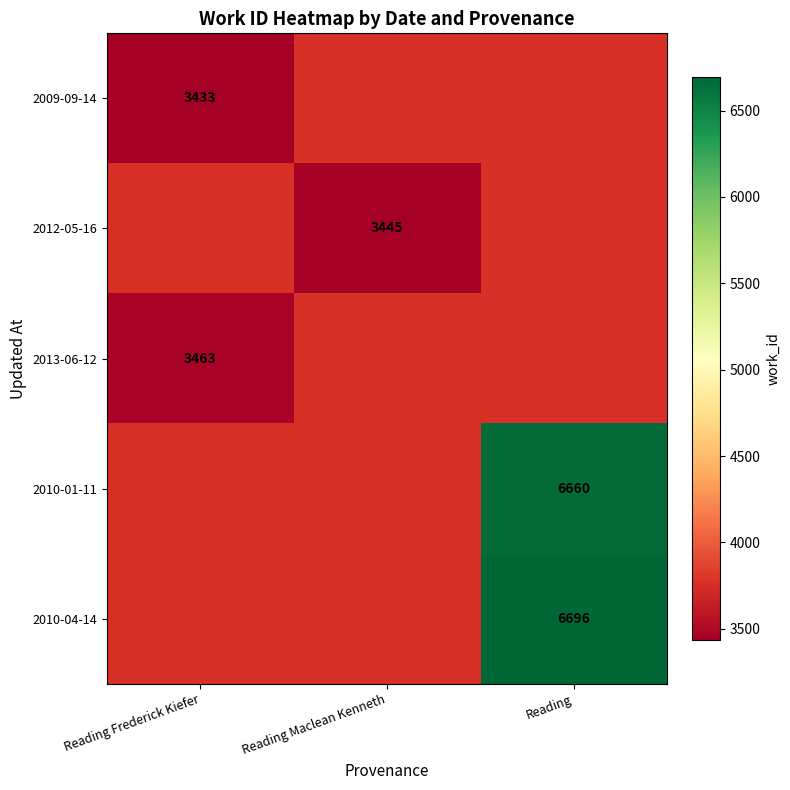

Which category has the lowest value across all series?

Reading Frederick Kiefer